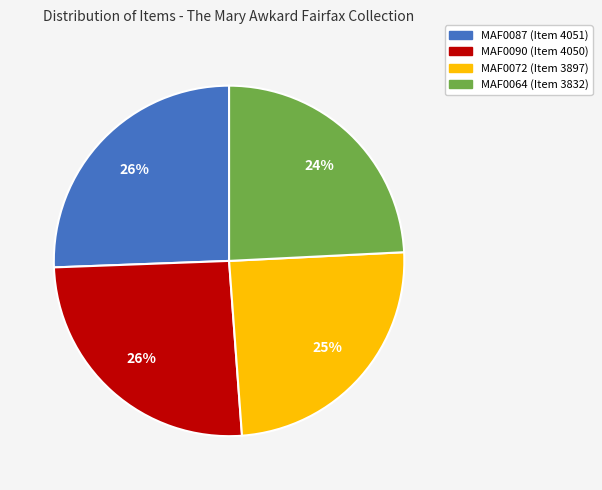

What is the ratio of the value at MAF0072 (Item 3897) to the value at MAF0087 (Item 4051)?

1.0